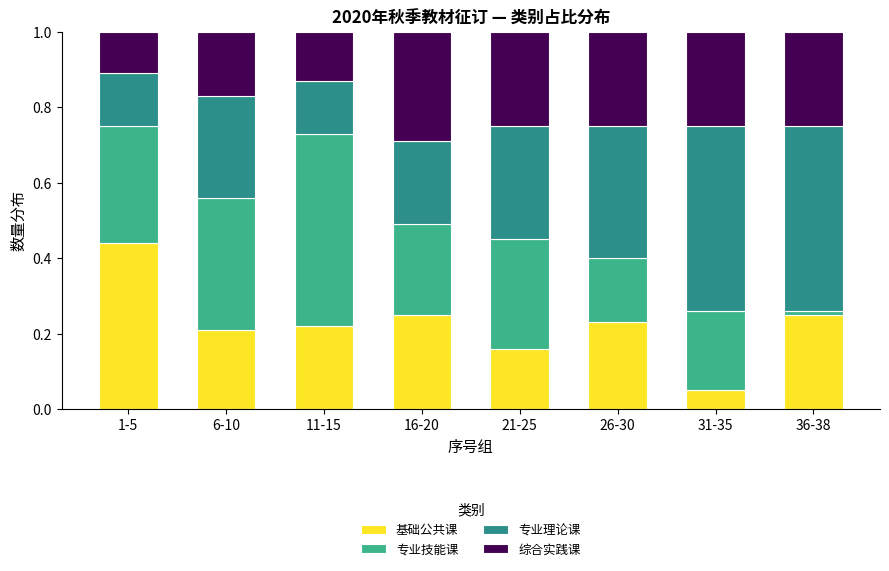

Which category has the lowest value in the 基础公共课 series?

31-35